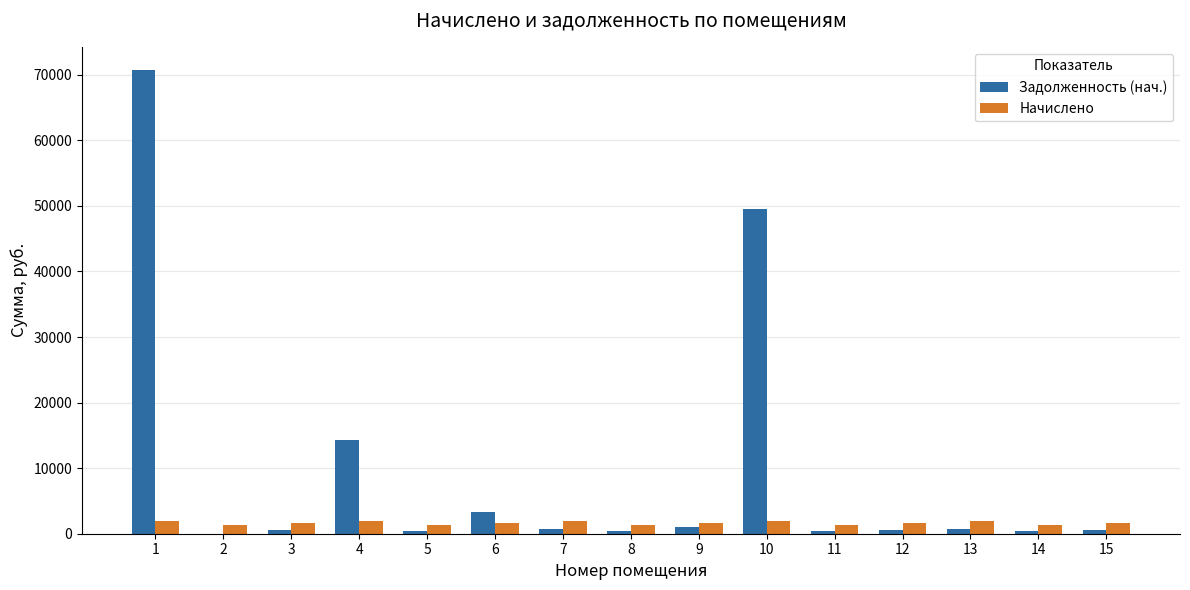

Which label corresponds to the largest value in the chart?

1